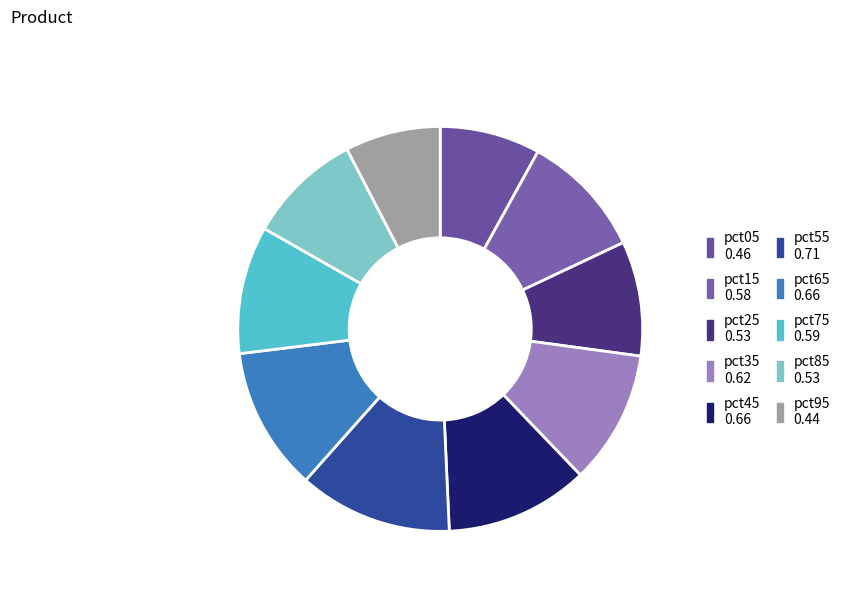

Which slice is the largest?

pct55